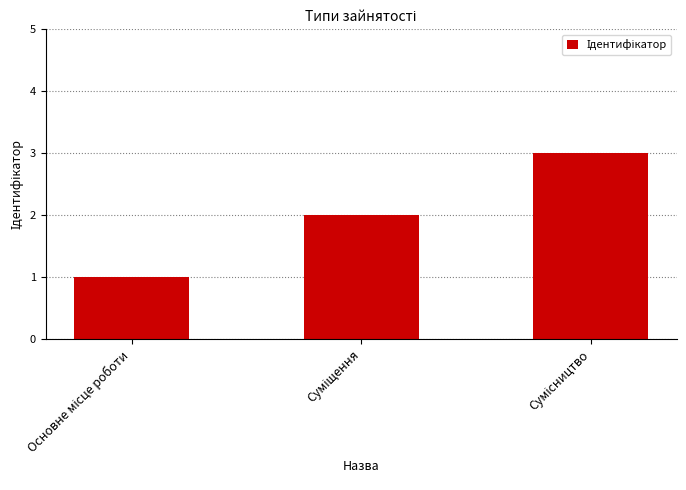

What is the sum of all values?

6